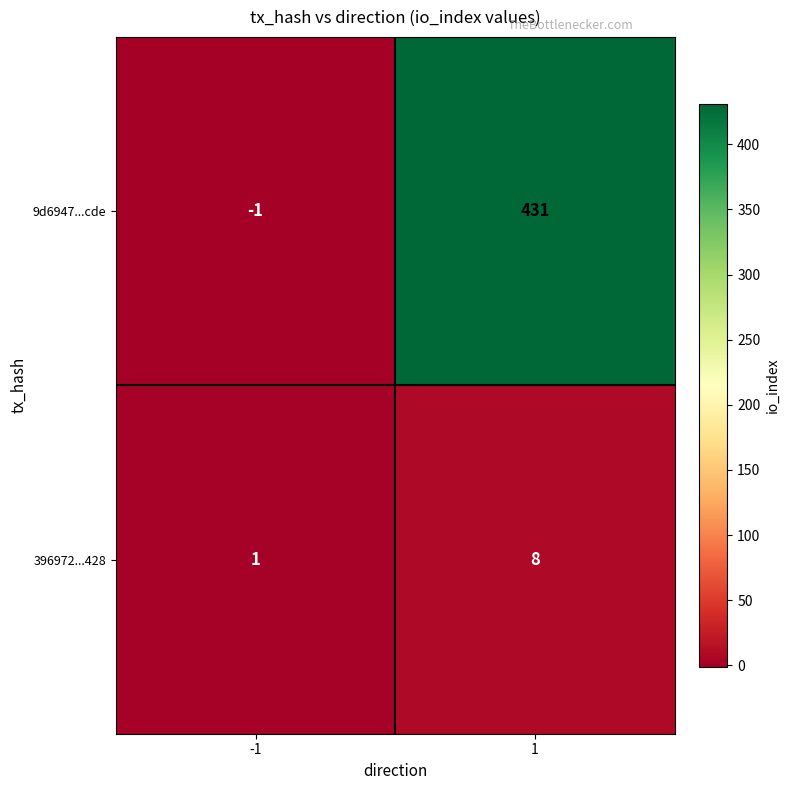

How many data points in 9d6947...cde are less than 431?

1